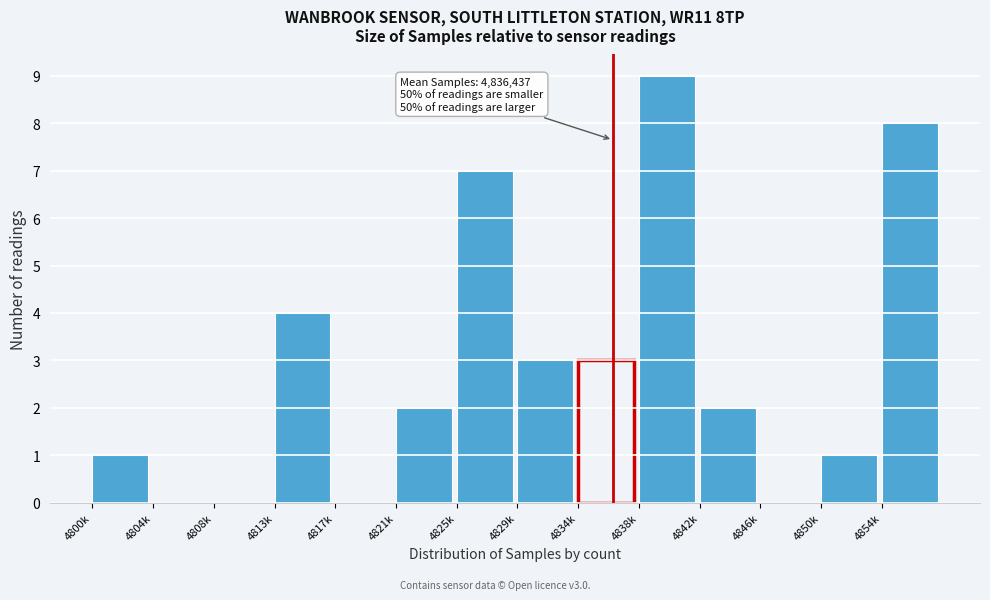

Reading left to right, transcribe all the data shown in this chart.

4800k=1	4804k=0	4808k=0	4813k=4	4817k=0	4821k=2	4825k=7	4829k=3	4834k=3	4838k=9	4842k=2	4846k=0	4850k=1	4854k=8